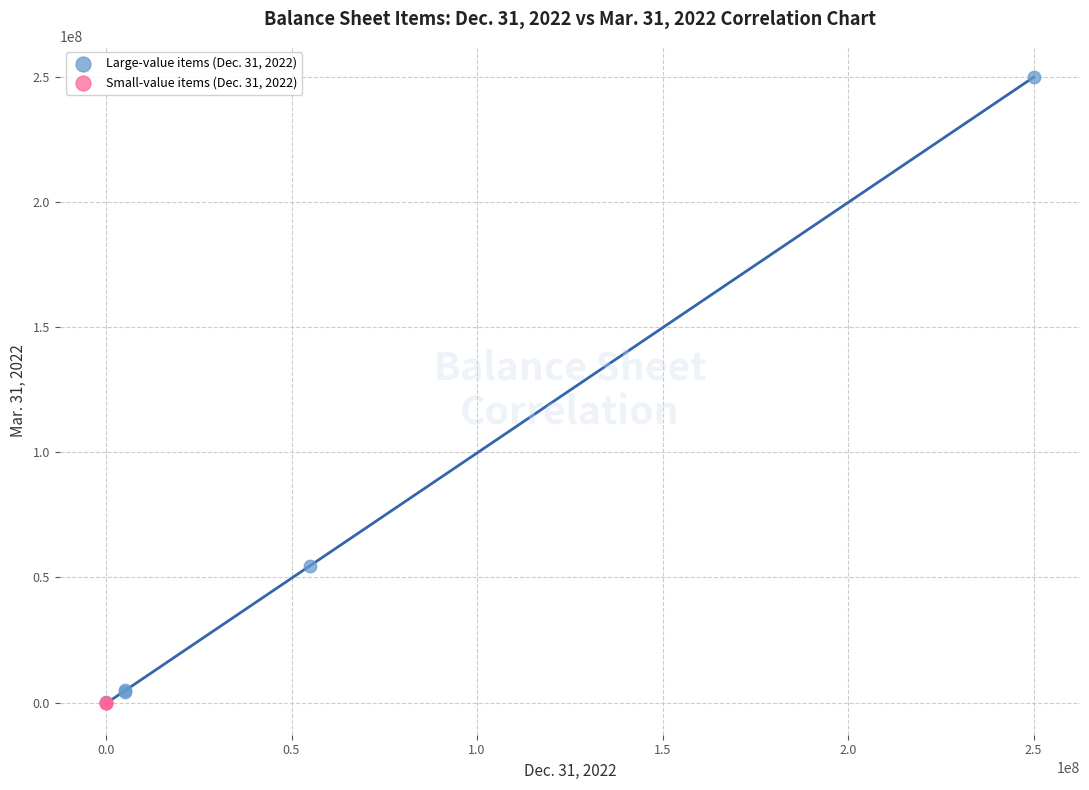

Which series has the largest Y range (max minus min)?

Large-value items (Dec. 31, 2022)